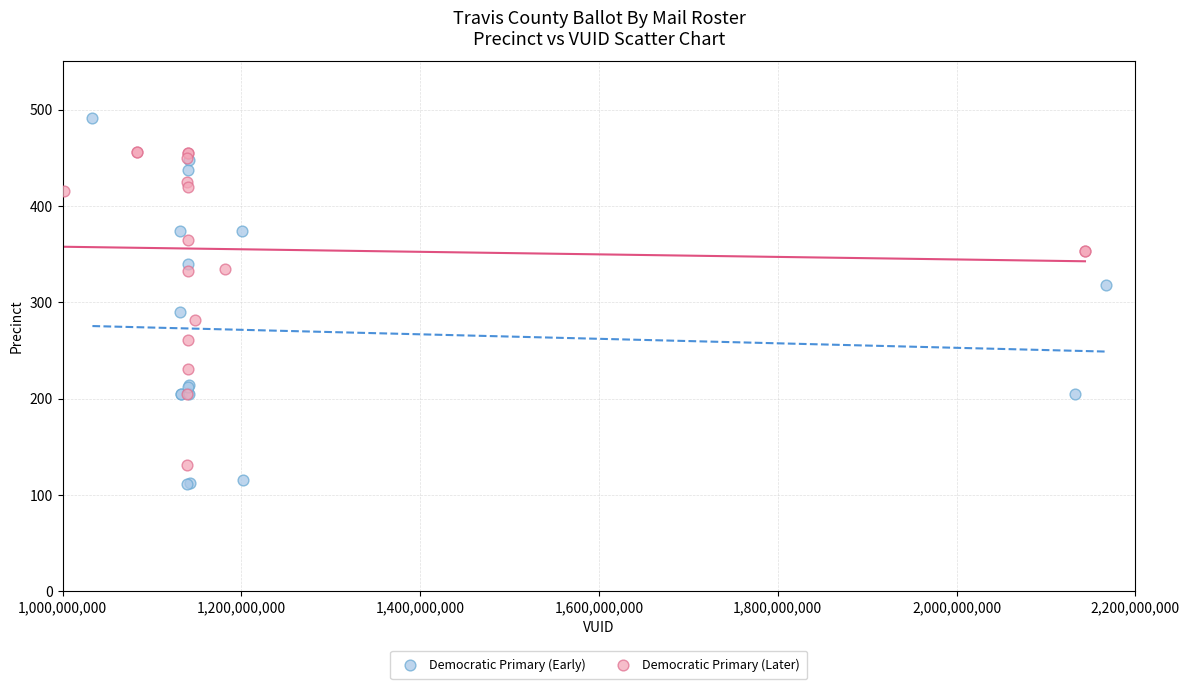

Which series reaches the maximum Y coordinate?

Democratic Primary (Early)